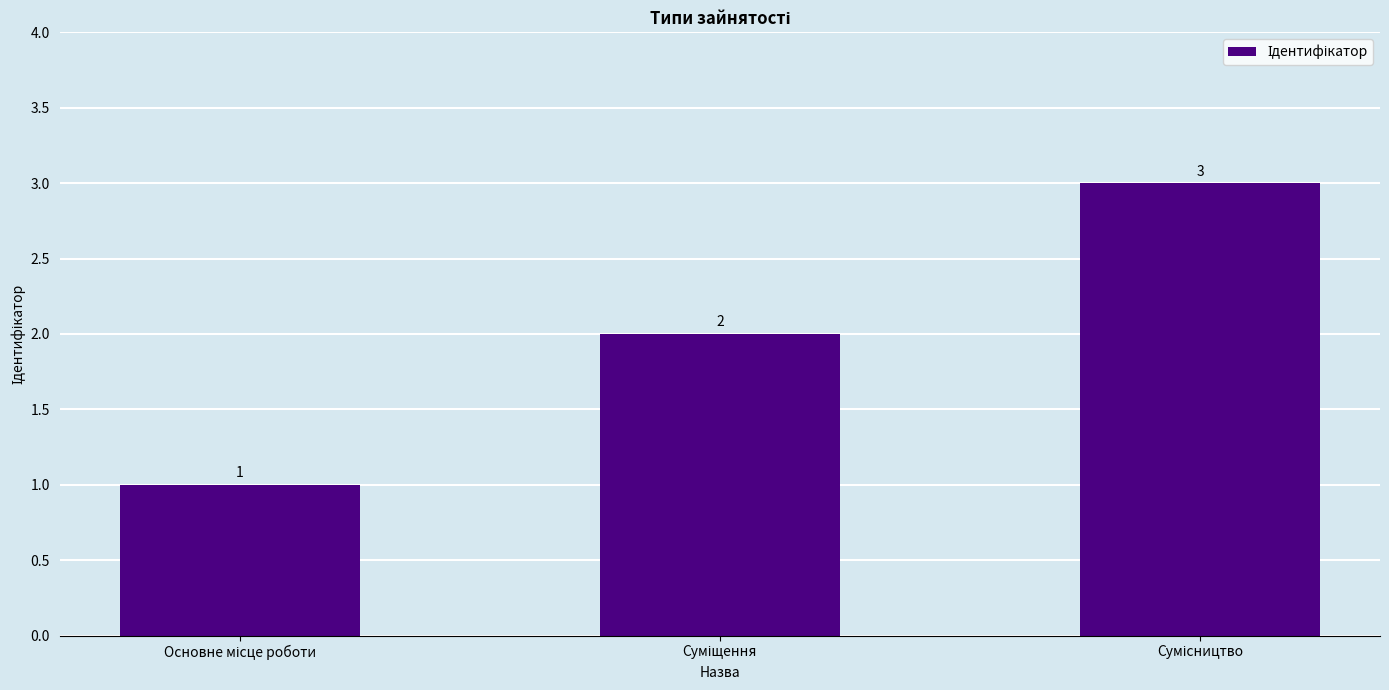

What is the sum of all values?

6